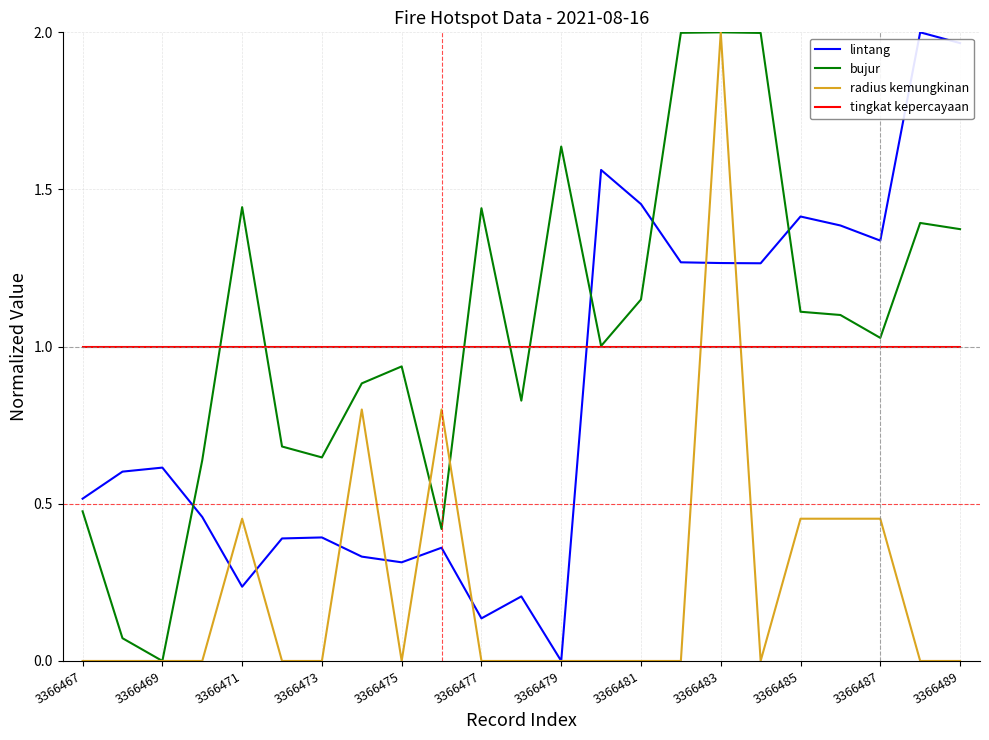

Which series ends up on top after the final intersection of radius kemungkinan and tingkat kepercayaan?

tingkat kepercayaan